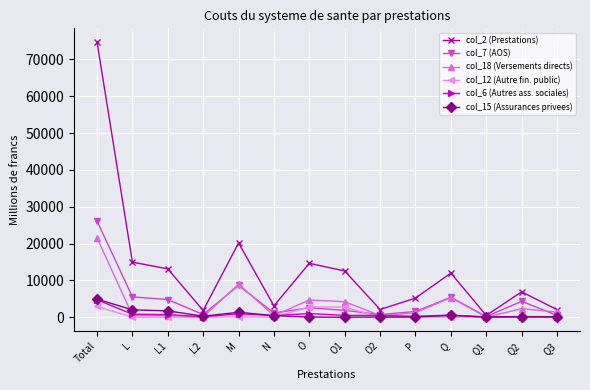

What is the label of the 7th point from the left?

O